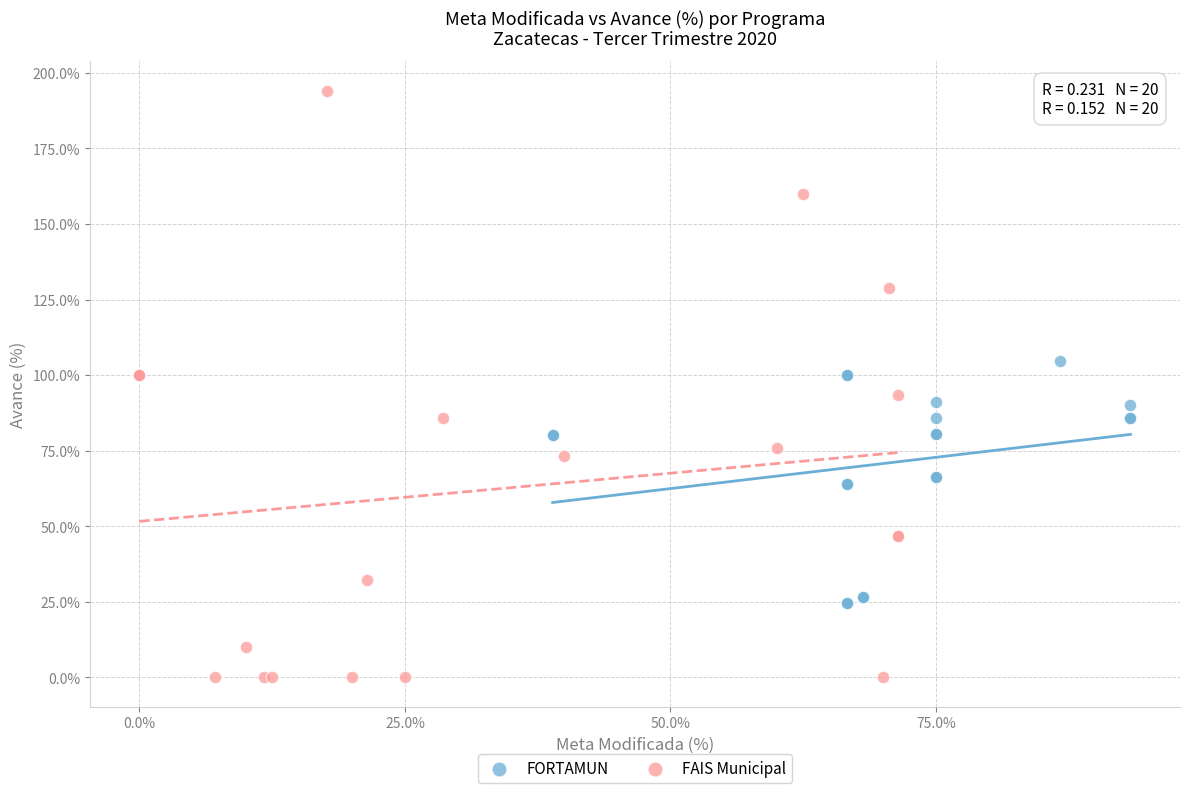

Which series reaches the minimum Y coordinate?

FAIS Municipal